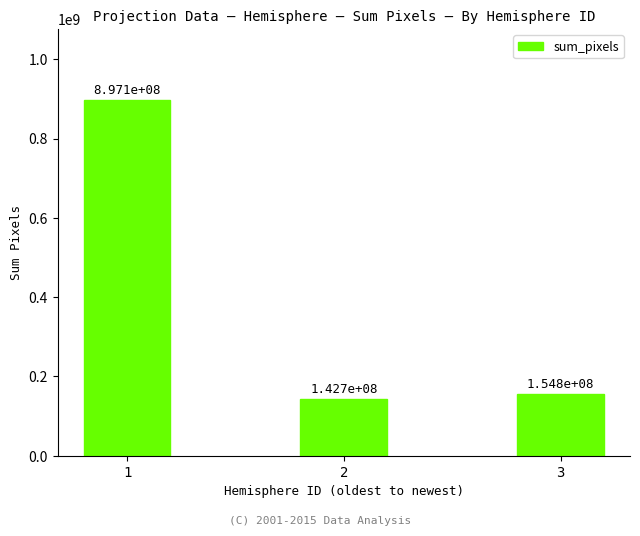

What is the smallest value displayed?

142652000